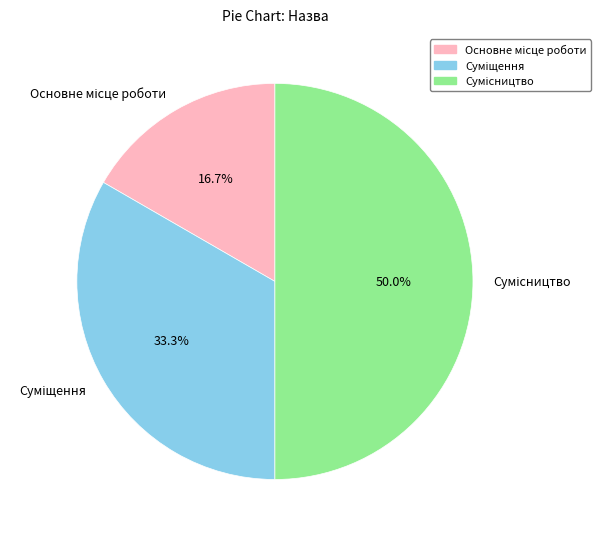

Does Основне місце роботи represent more than half of the total?

No